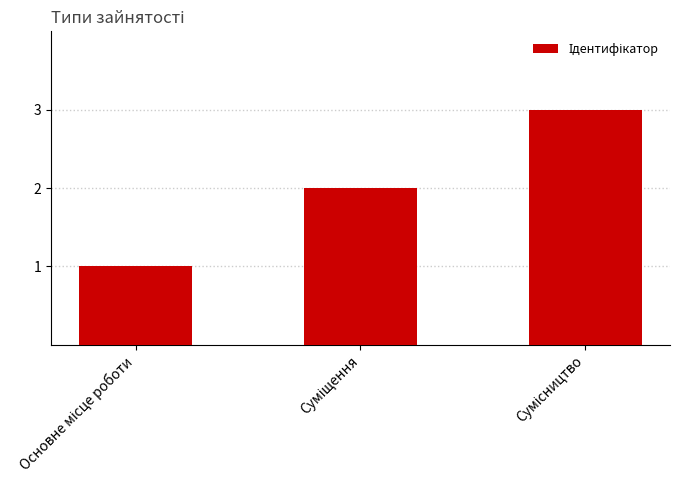

What is the maximum value shown in the chart?

3